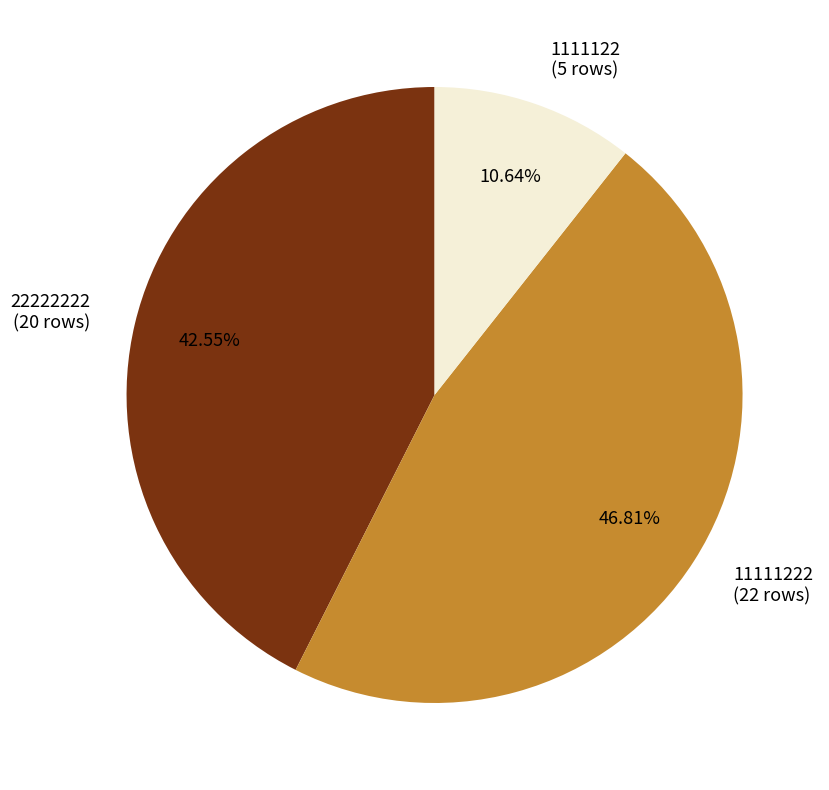

Approximately how many times larger is the value at 11111222 compared to 1111122?

4.4